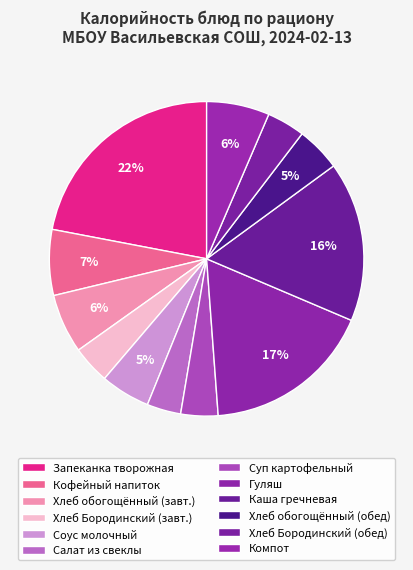

Is it true that Гуляш is 17% of the pie?

True